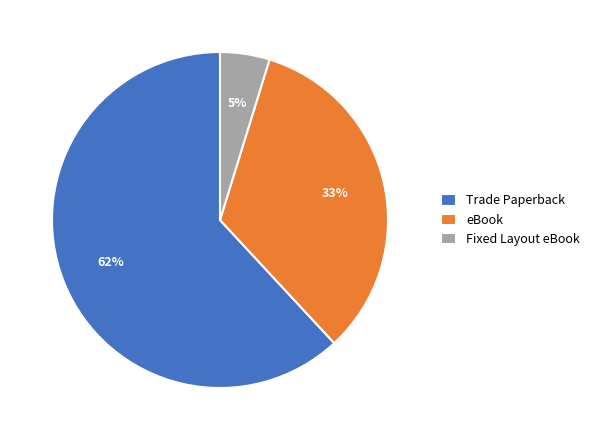

Is it true that eBook is 44% of the pie?

False